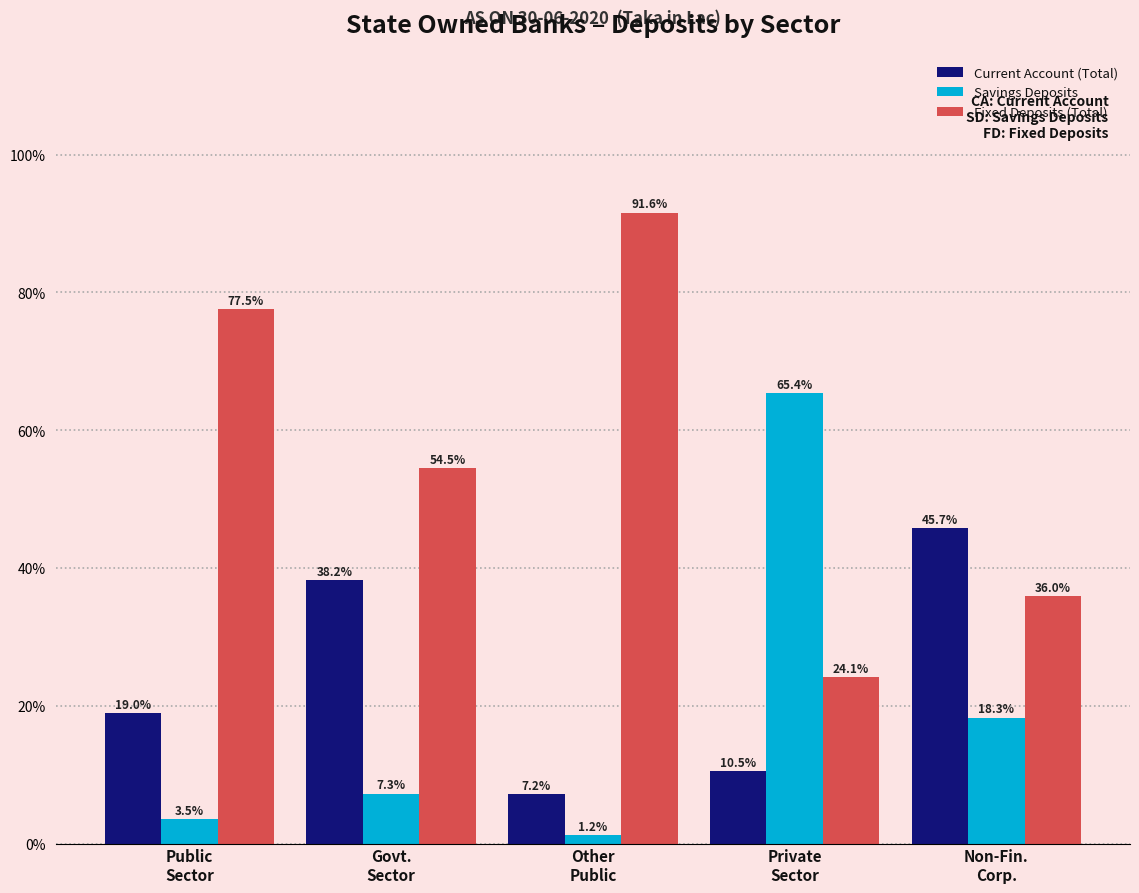

How many groups of bars are there?

5